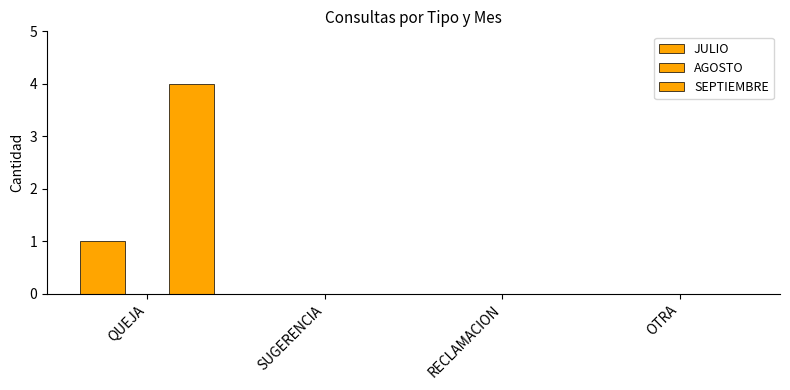

List the labels in order of JULIO value, largest first.

QUEJA, SUGERENCIA, RECLAMACION, OTRA